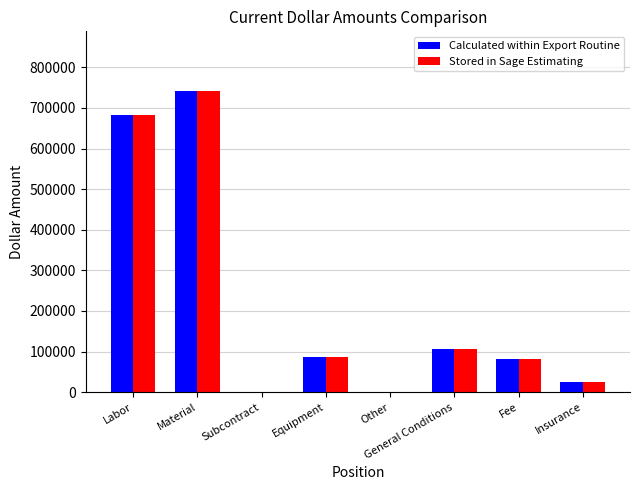

What is the sum of all Stored in Sage Estimating values?

1720428.7